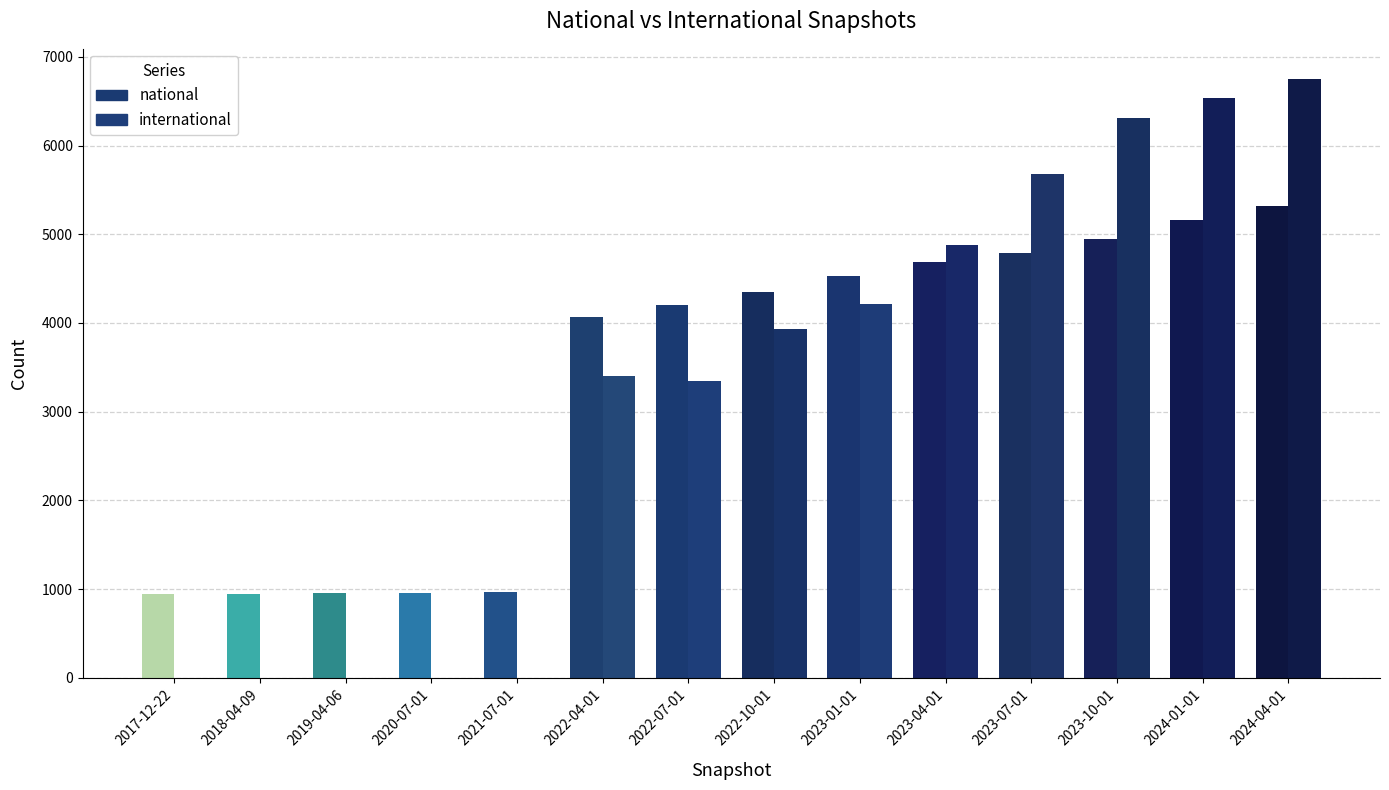

Rank the series by their average value, from highest to lowest.

national, international